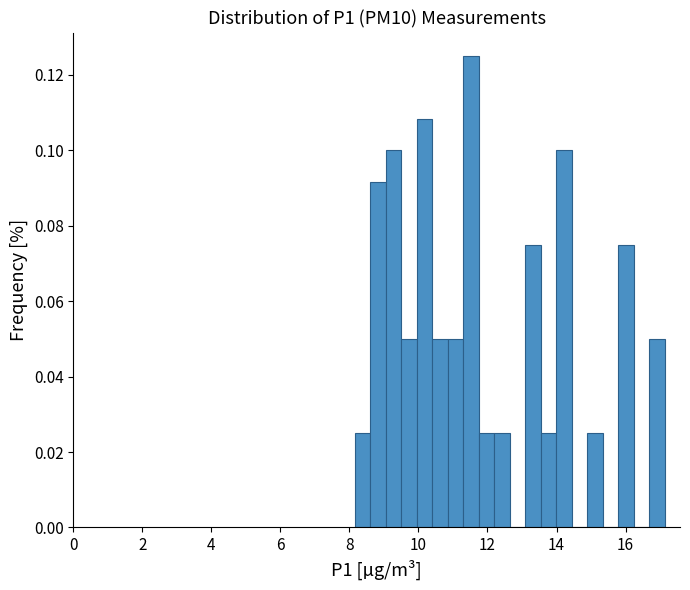

Read against the x-axis, roughly where is the centre of the tallest bar?

11.6